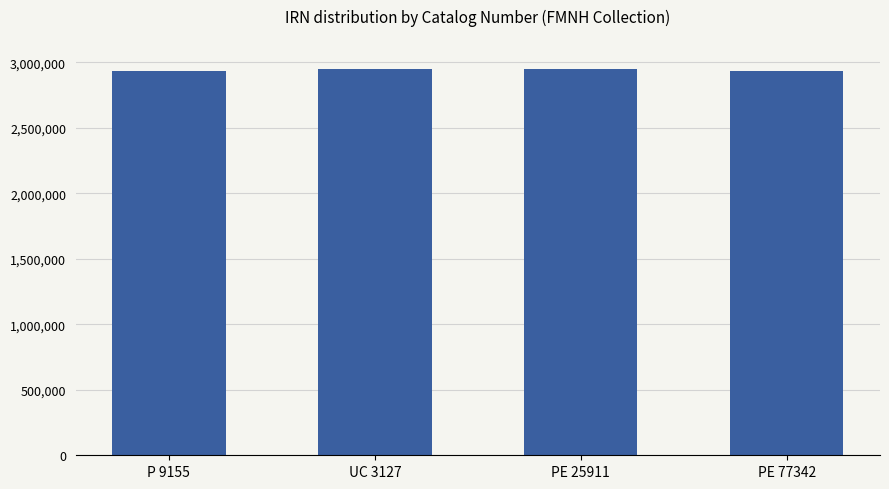

What is the sum of all values?

11767583